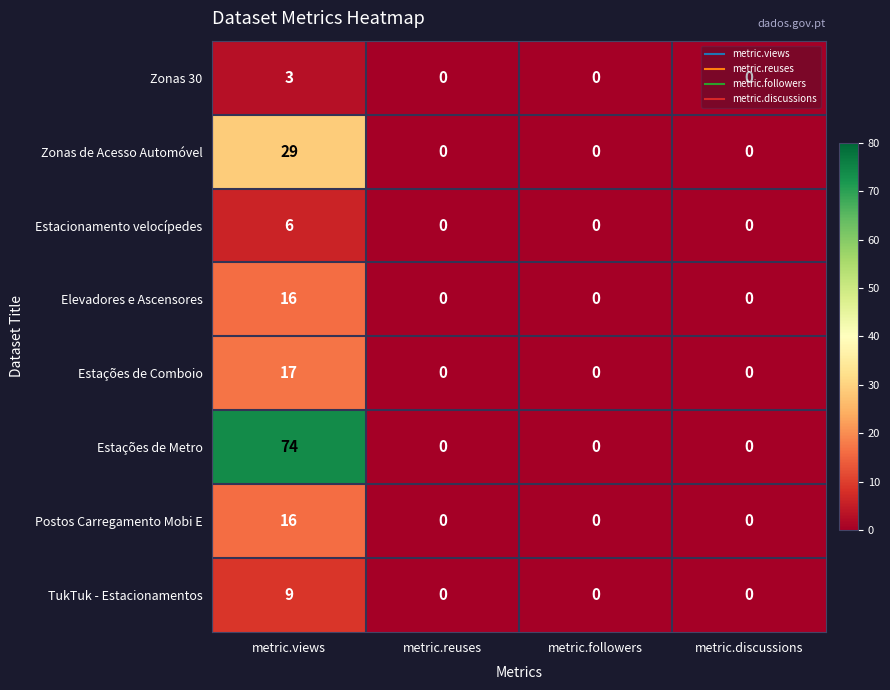

True or false: Elevadores e Ascensores has a value of -6 at metric.discussions.

False